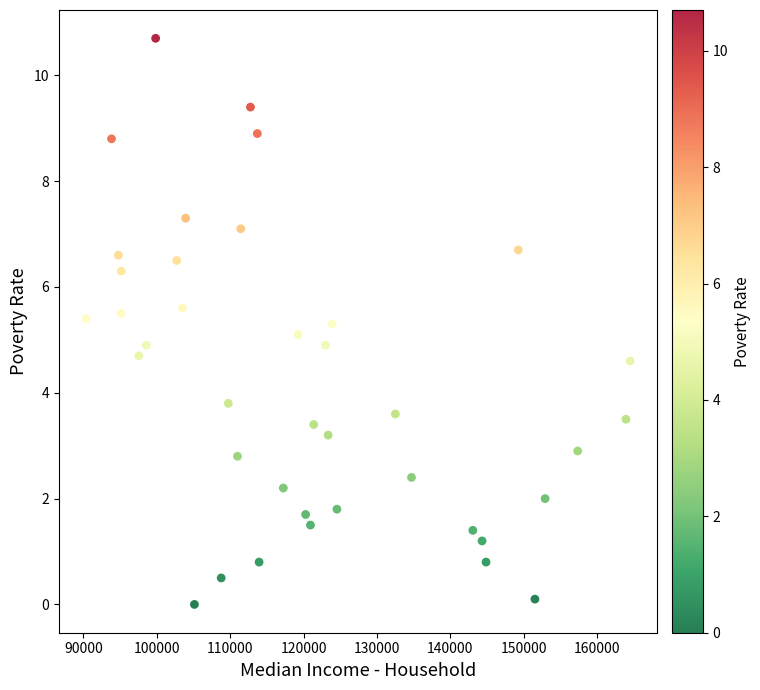

What is the range of Y values (max minus min)?

10.7